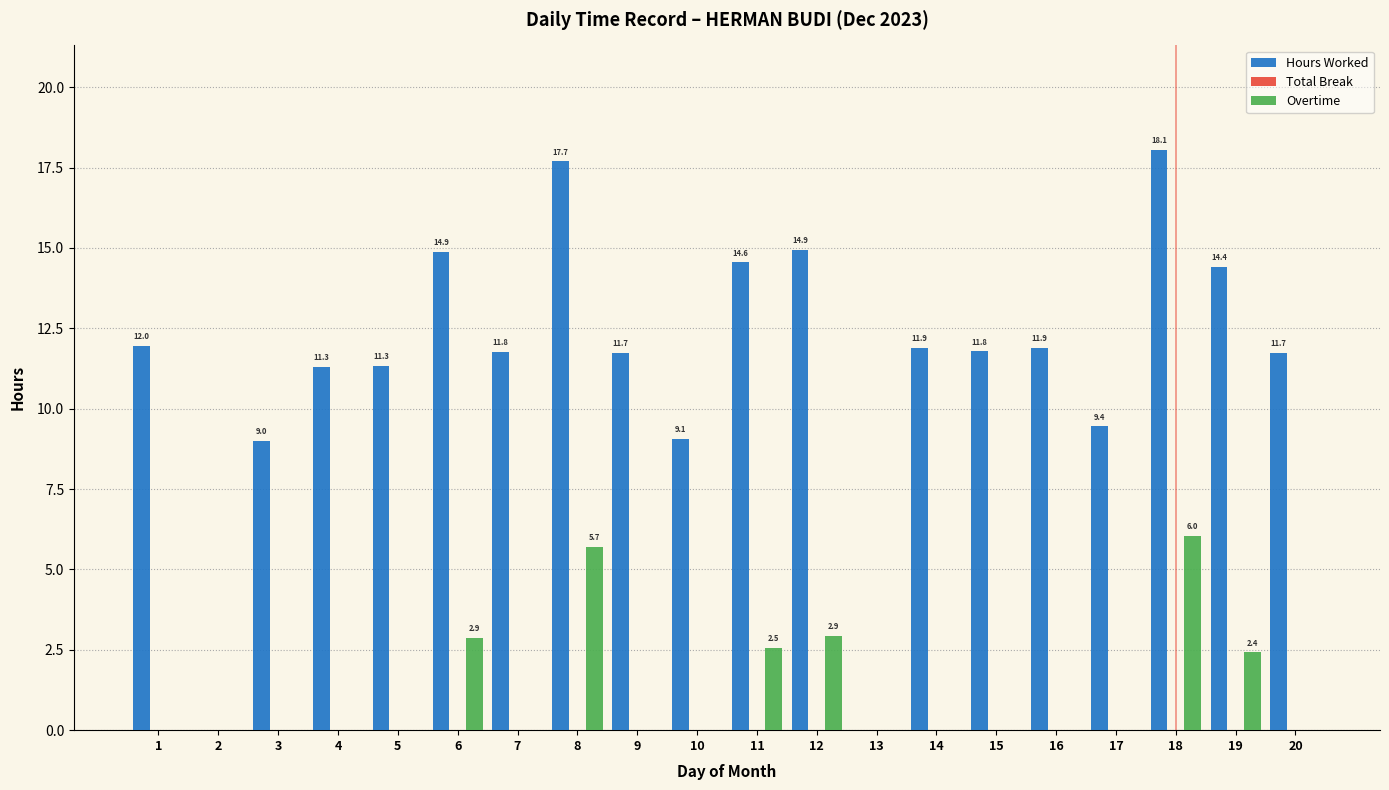

What is the sum of the Hours Worked values at 16 and 3?

20.9